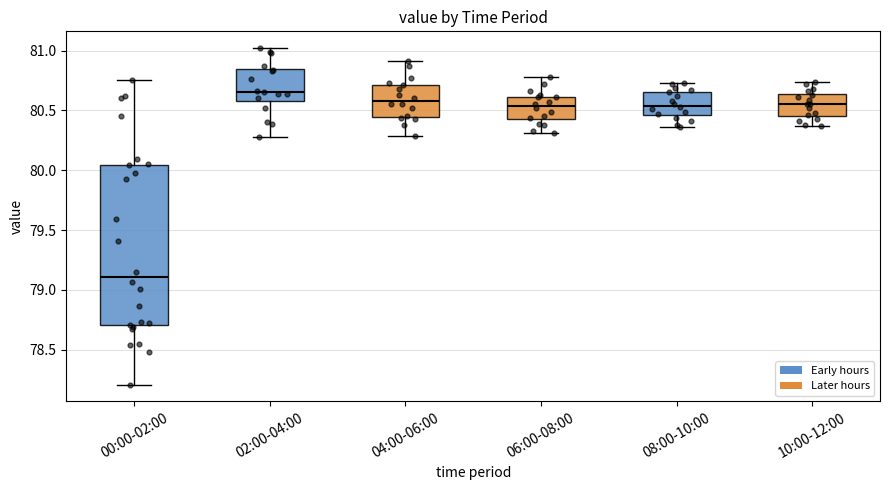

Reading left to right, read every box against the y-axis: the position of its median line, the range the box covers, and the ends of its whiskers. The values are not printed on the chart, so give them approximately, as read against the axis.

00:00-02:00: median 79.10, box 78.70 to 80.05, whiskers 78.20 to 80.75
02:00-04:00: median 80.65, box 80.60 to 80.85, whiskers 80.30 to 81.00
04:00-06:00: median 80.60, box 80.45 to 80.70, whiskers 80.30 to 80.90
06:00-08:00: median 80.55, box 80.45 to 80.60, whiskers 80.30 to 80.80
08:00-10:00: median 80.55, box 80.45 to 80.65, whiskers 80.35 to 80.75
10:00-12:00: median 80.55, box 80.45 to 80.65, whiskers 80.35 to 80.75